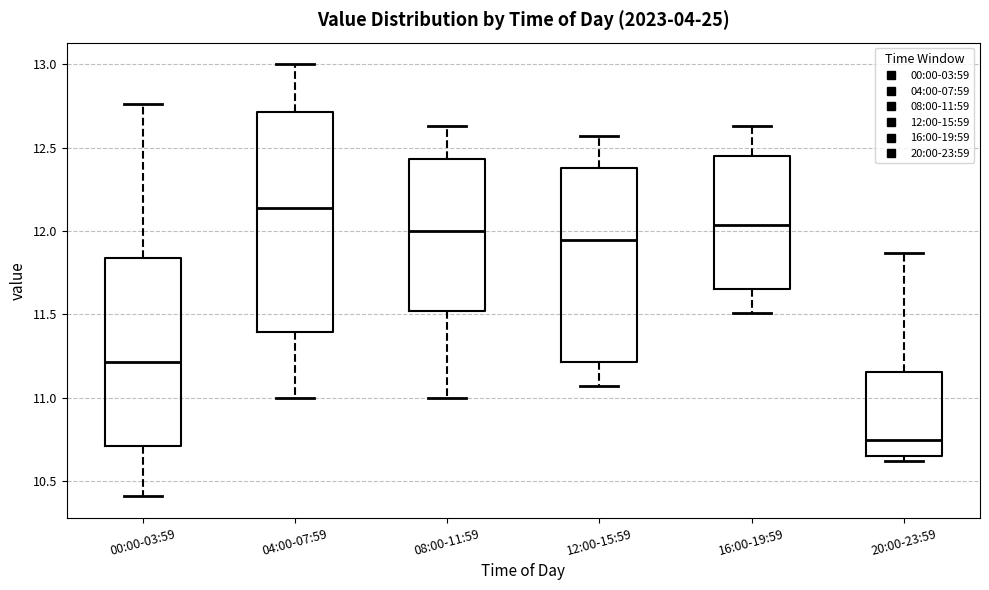

Where does the lower whisker of the box for 08:00-11:59 end on the y-axis? The values are not printed on the chart, so give them approximately, as read against the axis.

11.00